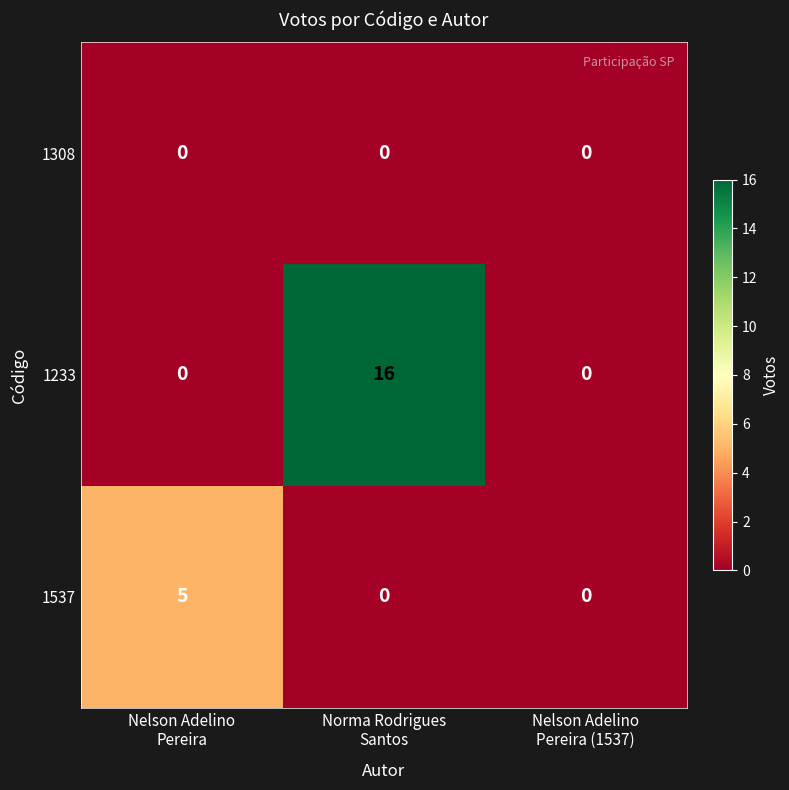

What is the maximum value shown in the chart?

16